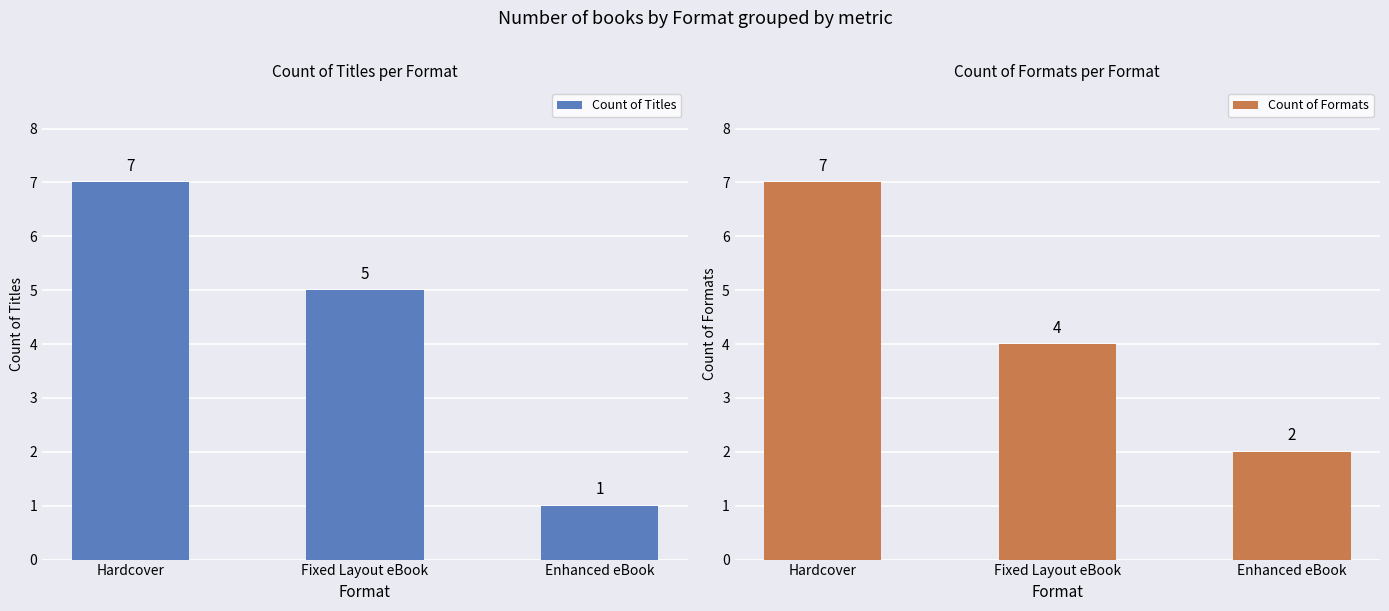

Reading left to right, list all the values displayed in this chart.

Count of Titles: Hardcover=7	Fixed Layout eBook=5	Enhanced eBook=1
Count of Formats: Hardcover=7	Fixed Layout eBook=4	Enhanced eBook=2